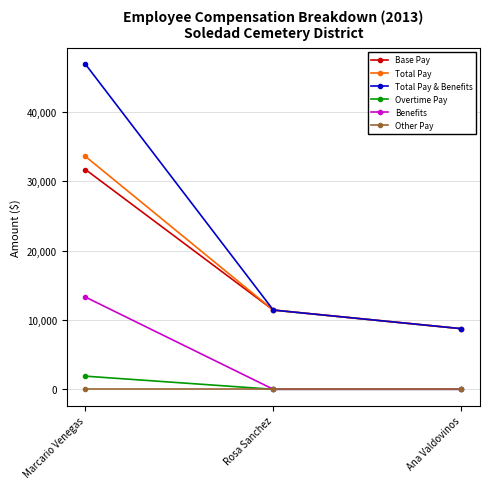

Where is Base Pay nearest to the value 20236?

Rosa Sanchez